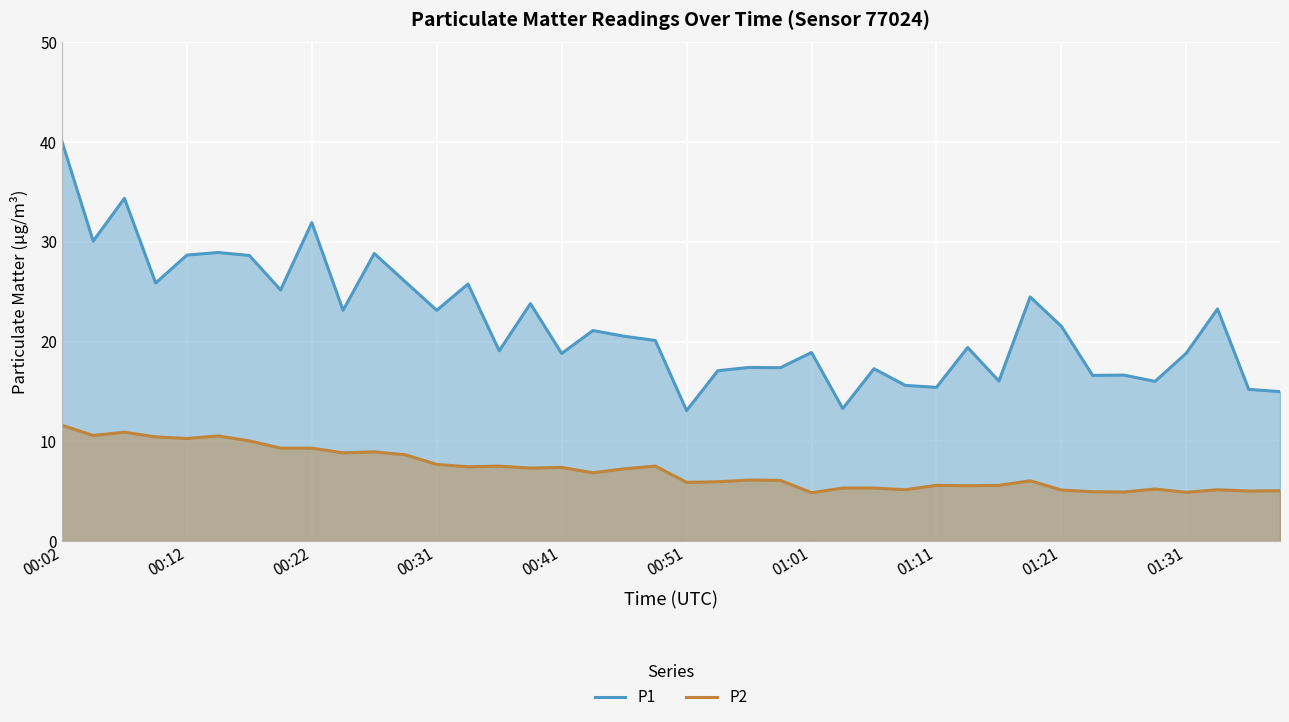

What are all the series names shown in the legend?

P1, P2